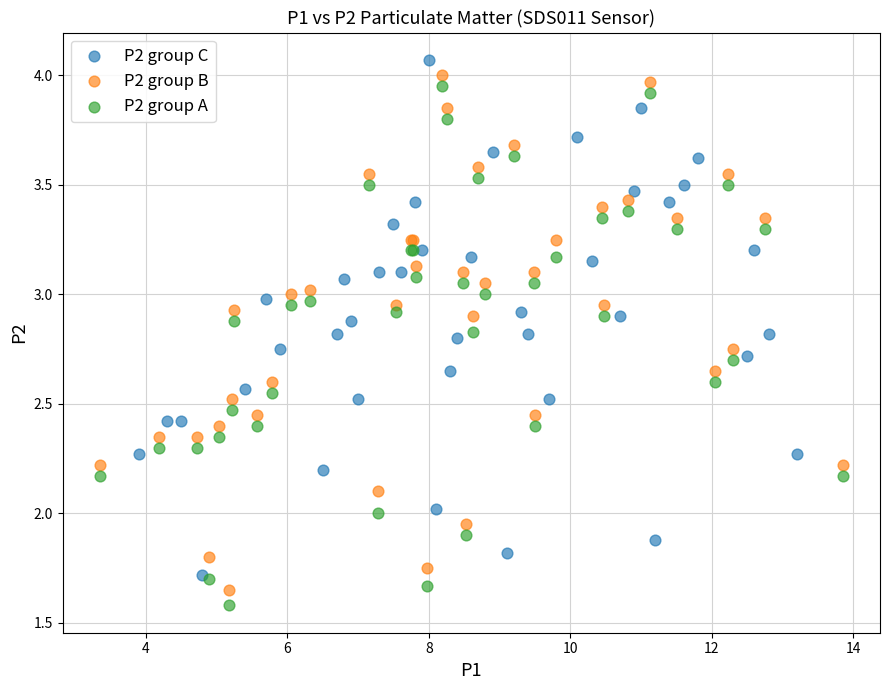

Which series has the widest spread of Y values?

P2 group A